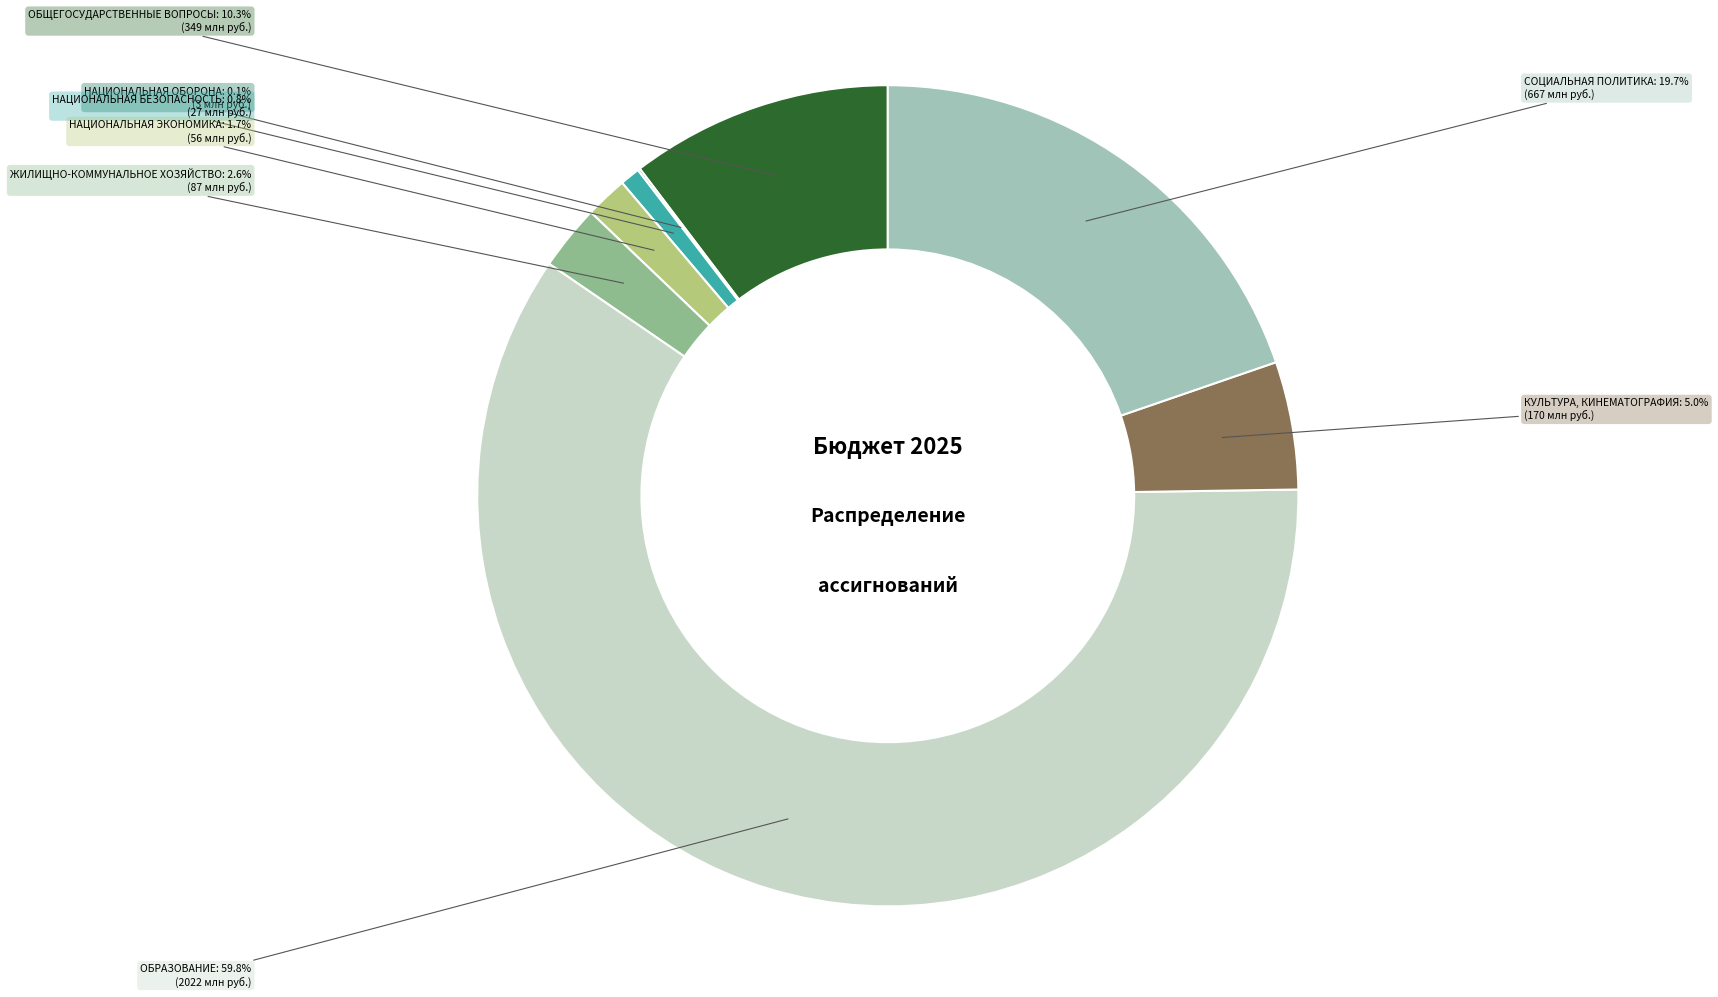

To the nearest percent, what percentage of the pie is ОБРАЗОВАНИЕ?

60%